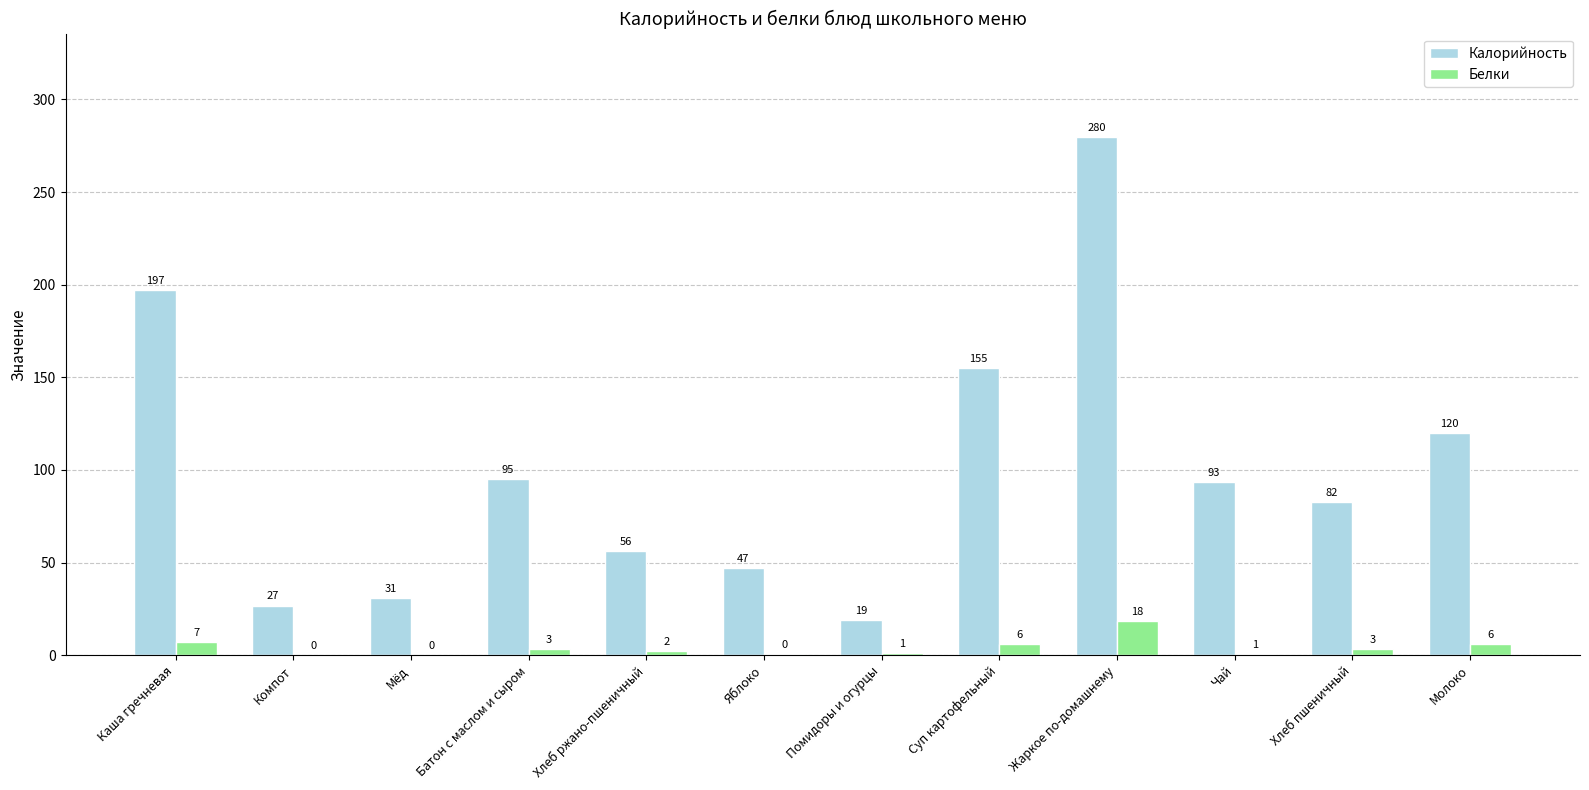

True or false: Белки has a value of 2.2 at Хлеб ржано-пшеничный.

True